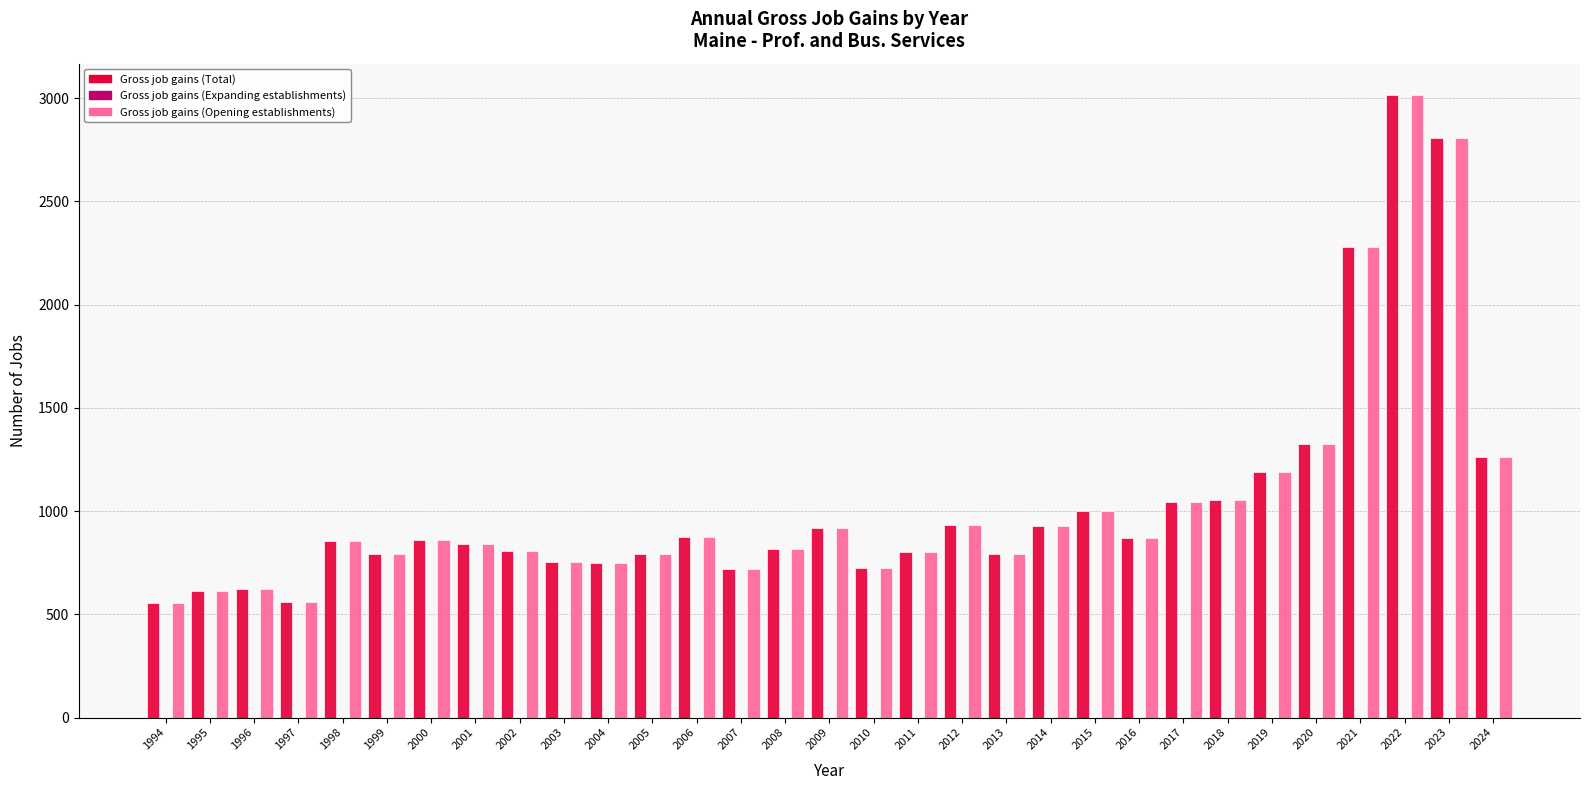

At which category is the sum across all series the highest?

2022